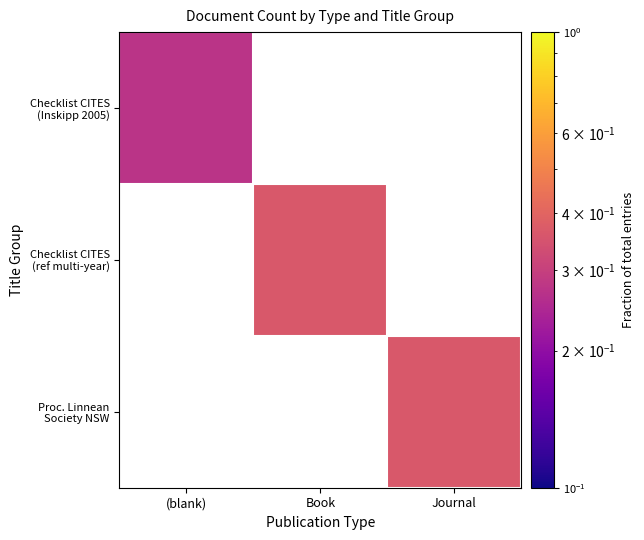

Which category has the lowest value across all series?

(blank)